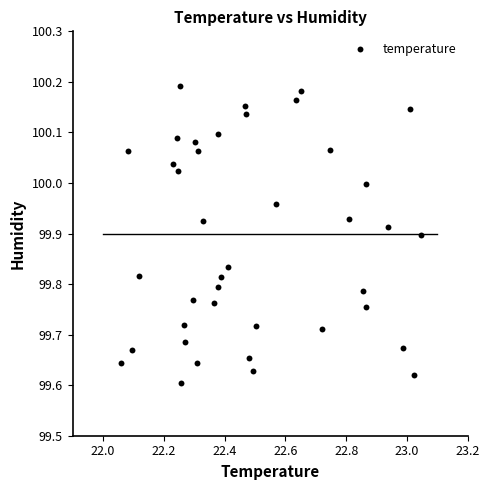

What is the range of X values (max minus min)?

1.0